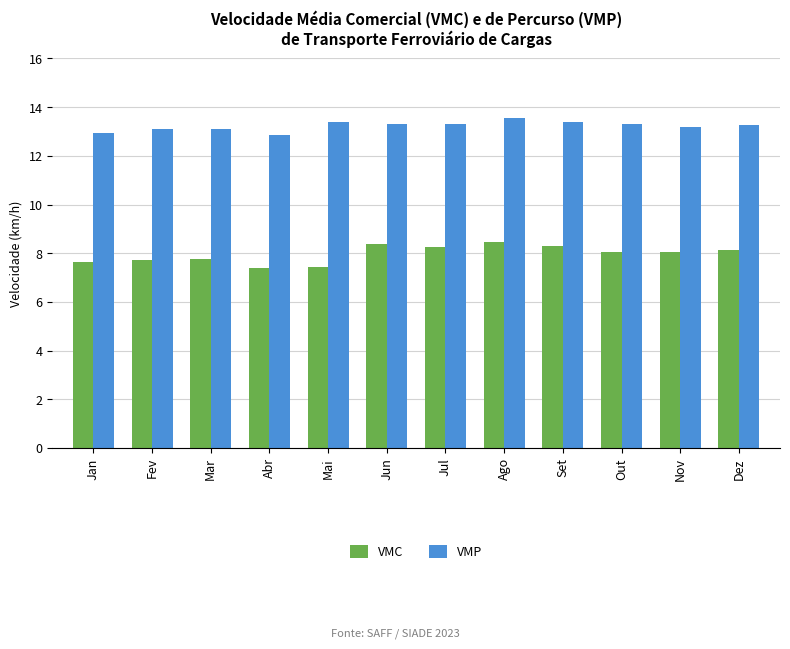

What is the label of the 4th bar from the left?

Abr